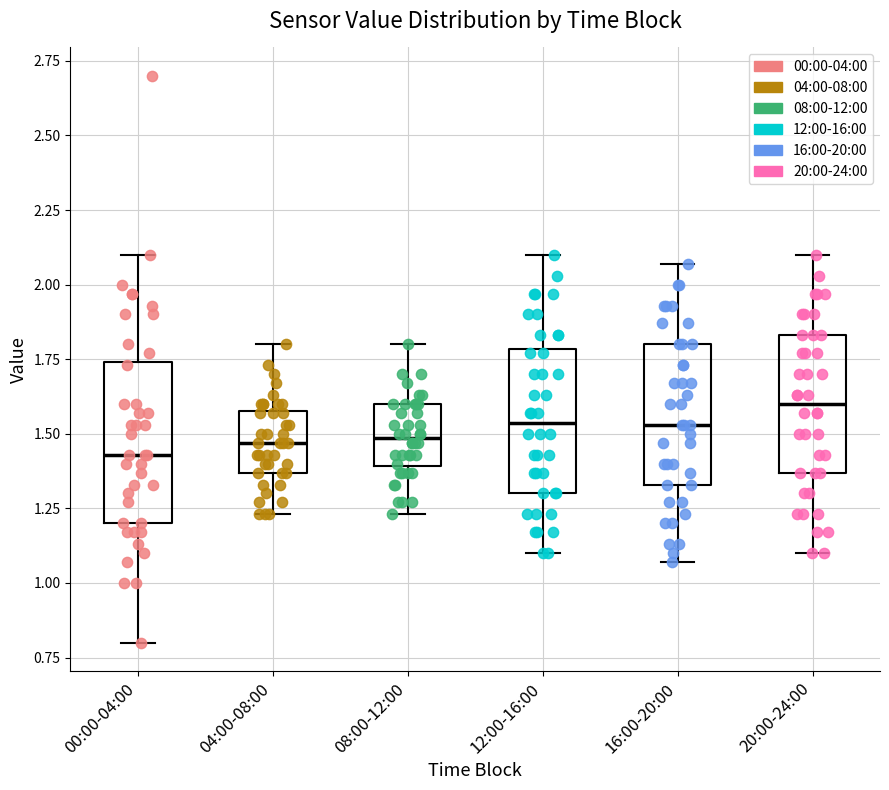

Reading left to right, read every box against the y-axis: the position of its median line, the range the box covers, and the ends of its whiskers. The values are not printed on the chart, so give them approximately, as read against the axis.

00:00-04:00: median 1.45, box 1.20 to 1.75, whiskers 0.80 to 2.10
04:00-08:00: median 1.45, box 1.35 to 1.60, whiskers 1.25 to 1.80
08:00-12:00: median 1.50, box 1.40 to 1.60, whiskers 1.25 to 1.80
12:00-16:00: median 1.55, box 1.30 to 1.80, whiskers 1.10 to 2.10
16:00-20:00: median 1.55, box 1.35 to 1.80, whiskers 1.05 to 2.05
20:00-24:00: median 1.60, box 1.35 to 1.85, whiskers 1.10 to 2.10